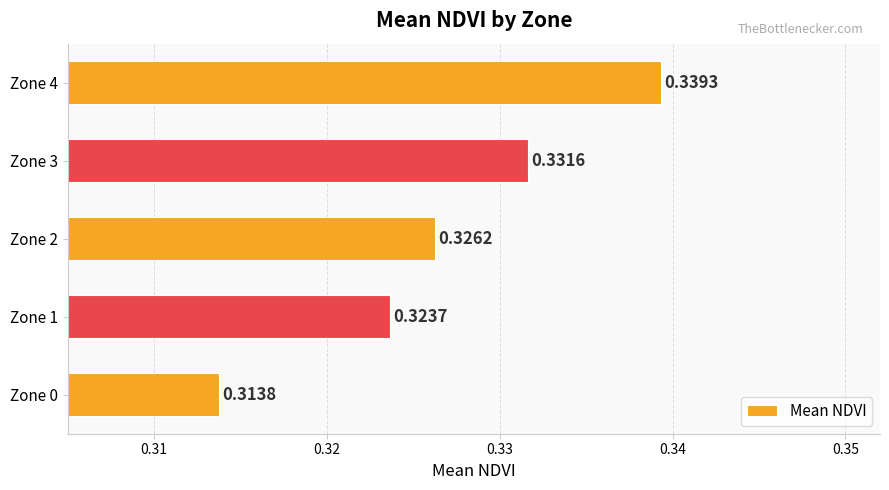

Which has a higher value, Zone 1 or Zone 4?

Zone 4